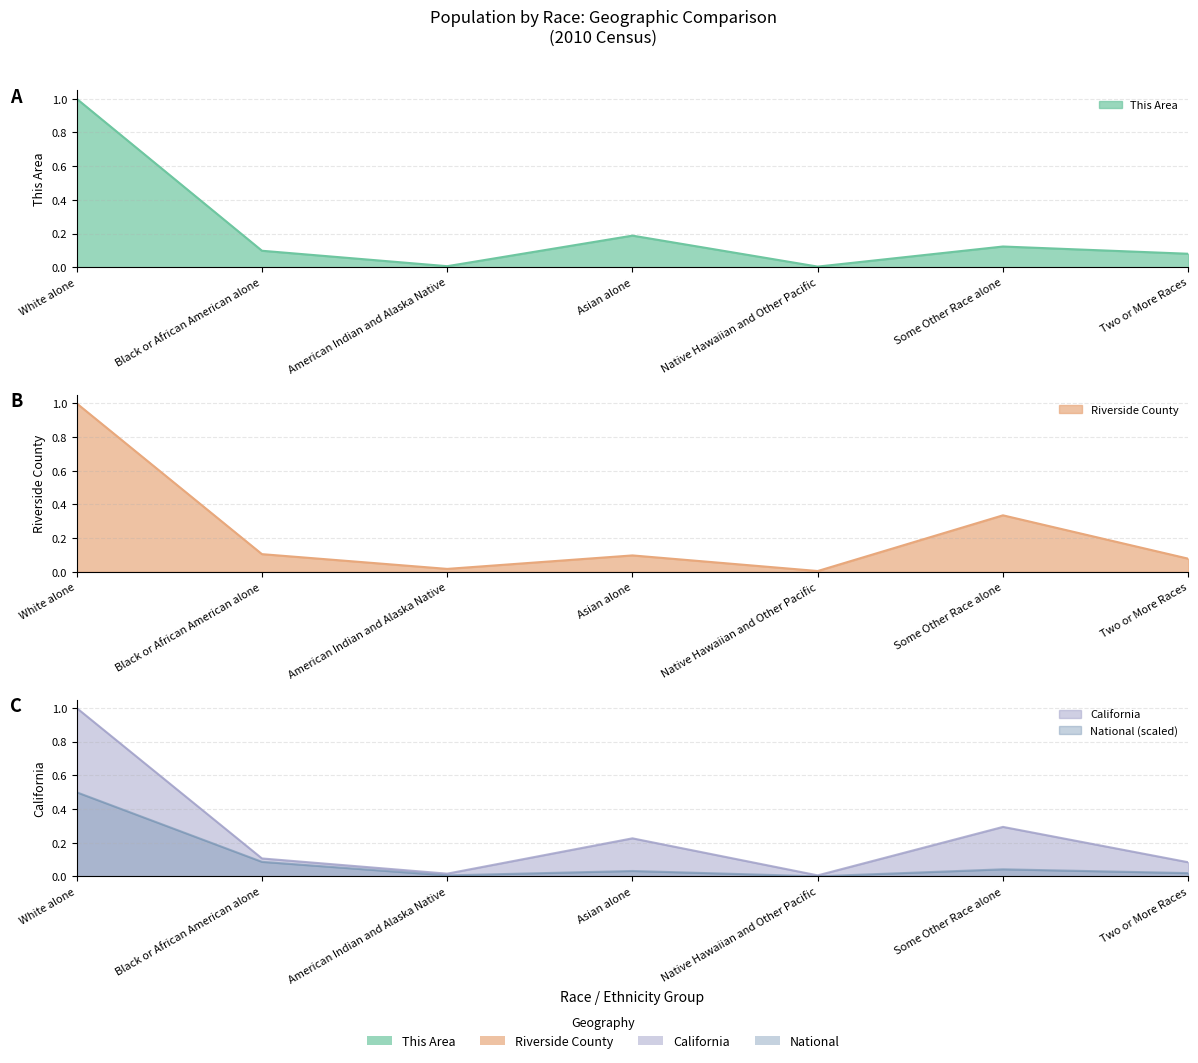

At which label does California reach its minimum?

Native Hawaiian and Other Pacific